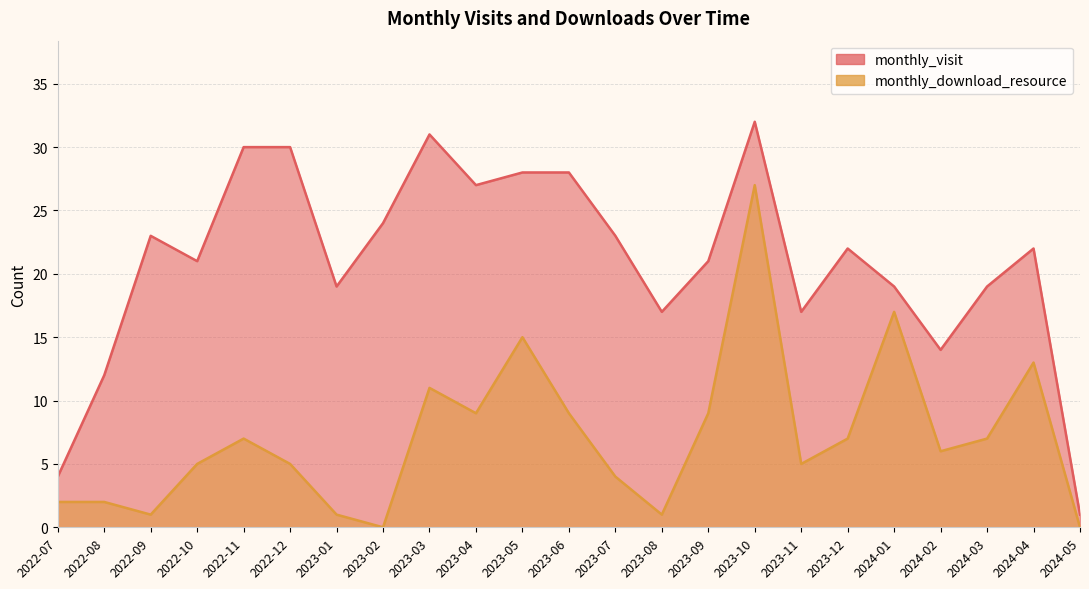

The value of monthly_visit at 2023-10 is 32. True or false?

True